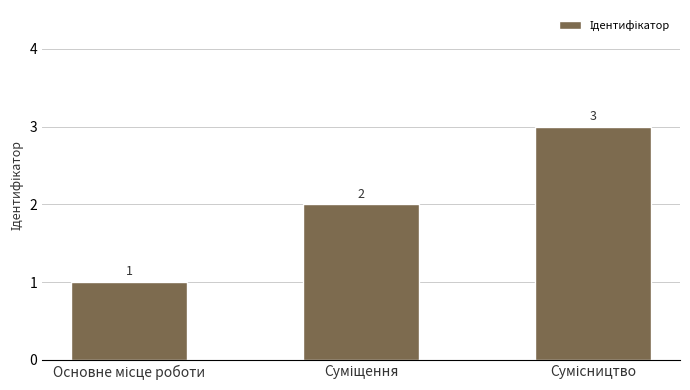

What is the value of the 3rd bar from the left?

3